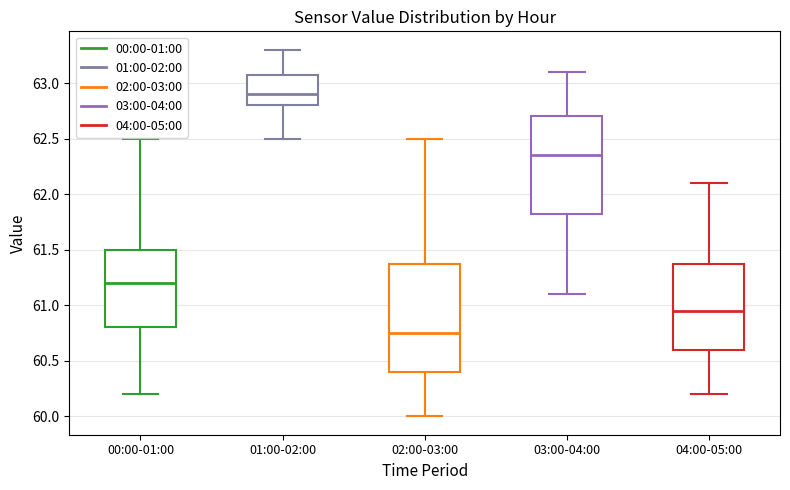

Comparing the boxes themselves (not the whiskers), which one is the tallest?

02:00-03:00